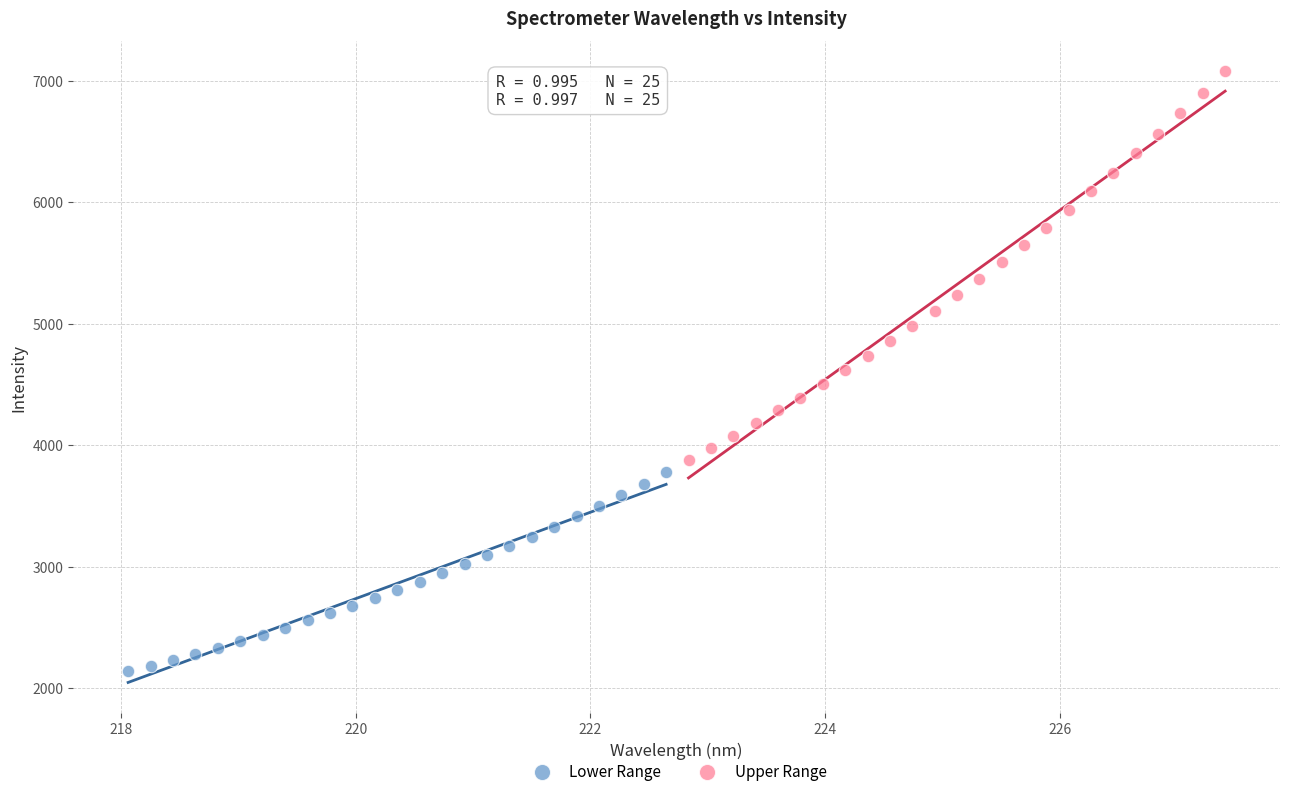

Which series has the largest Y range (max minus min)?

Upper Range